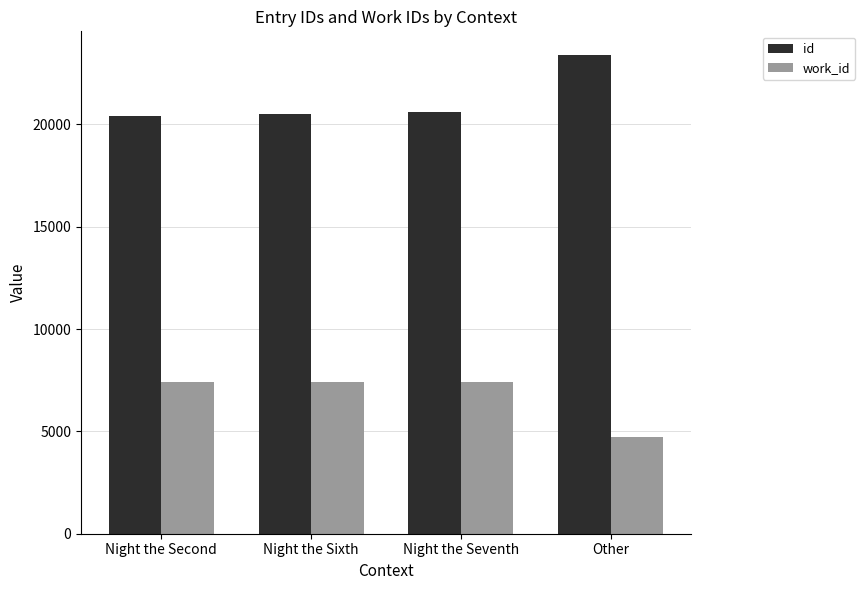

What is the difference between the highest and lowest values at Night the Sixth?

13111